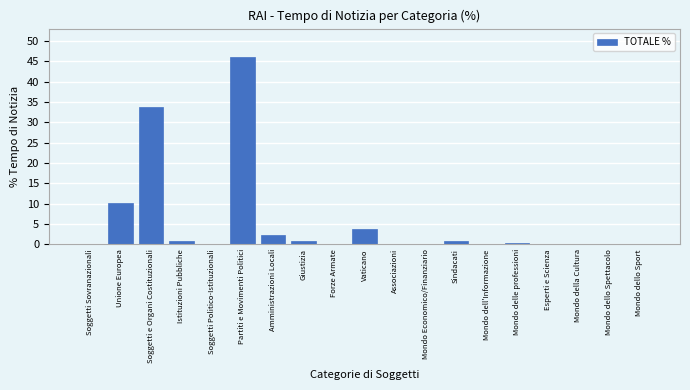

What is the sum of all values?

100.0